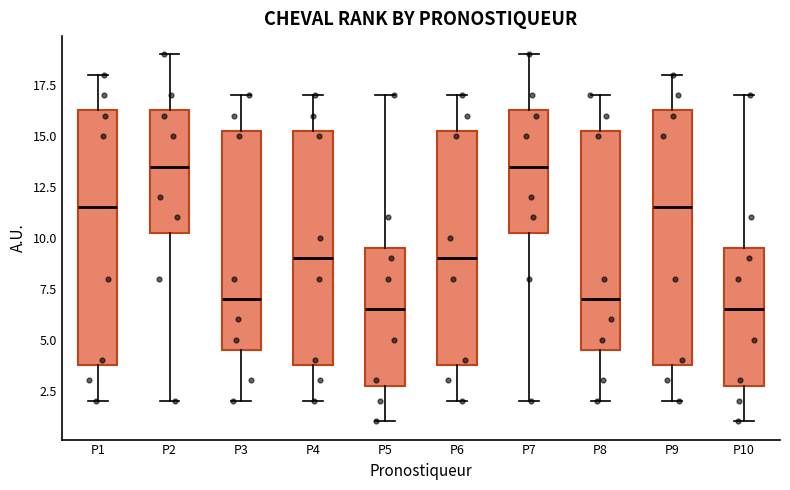

Reading left to right, transcribe this box plot: for each box, give where its median line is, the range the box spans, and where its two whiskers end, as read against the y-axis. The values are not printed on the chart, so give them approximately, as read against the axis.

P1: median 11.5, box 4.0 to 16.5, whiskers 2.0 to 18.0
P2: median 13.5, box 10.5 to 16.5, whiskers 2.0 to 19.0
P3: median 7.0, box 4.5 to 15.5, whiskers 2.0 to 17.0
P4: median 9.0, box 4.0 to 15.5, whiskers 2.0 to 17.0
P5: median 6.5, box 3.0 to 9.5, whiskers 1.0 to 17.0
P6: median 9.0, box 4.0 to 15.5, whiskers 2.0 to 17.0
P7: median 13.5, box 10.5 to 16.5, whiskers 2.0 to 19.0
P8: median 7.0, box 4.5 to 15.5, whiskers 2.0 to 17.0
P9: median 11.5, box 4.0 to 16.5, whiskers 2.0 to 18.0
P10: median 6.5, box 3.0 to 9.5, whiskers 1.0 to 17.0